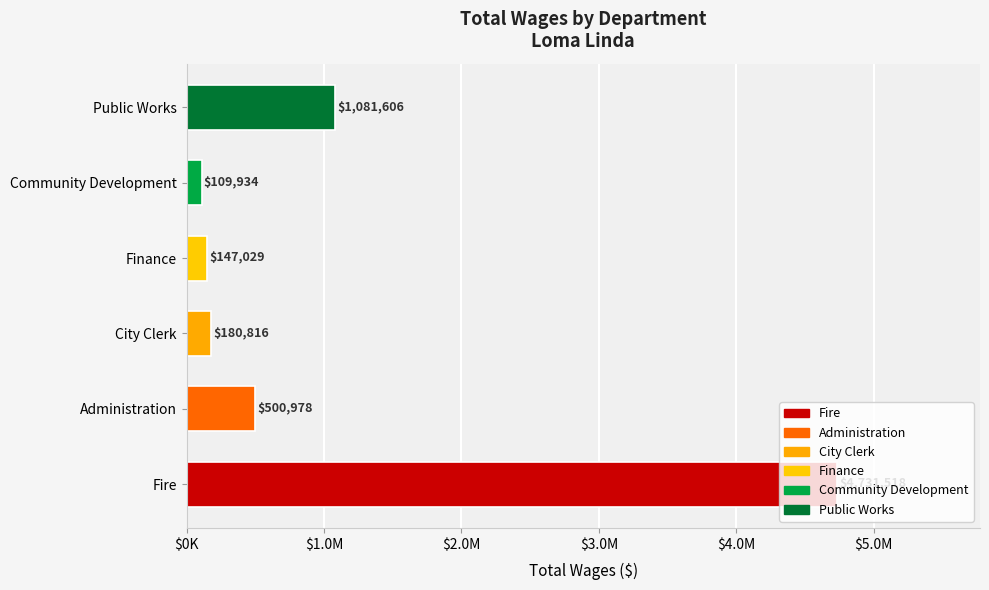

Rank the categories by value from highest to lowest.

Fire, Public Works, Administration, City Clerk, Finance, Community Development